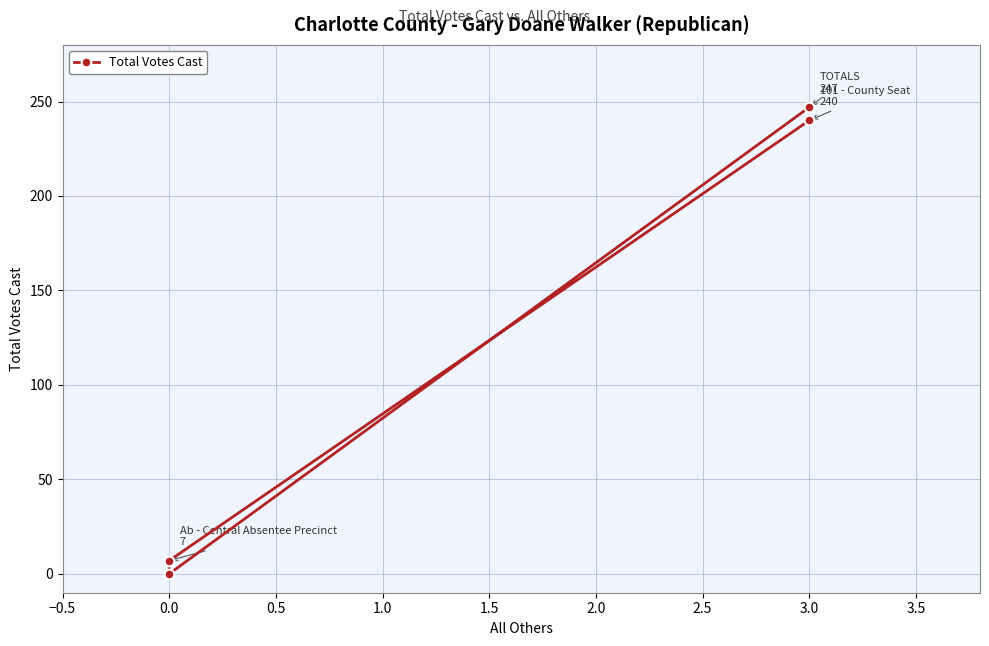

Which has a higher value, 3.0 or 3.0?

3.0